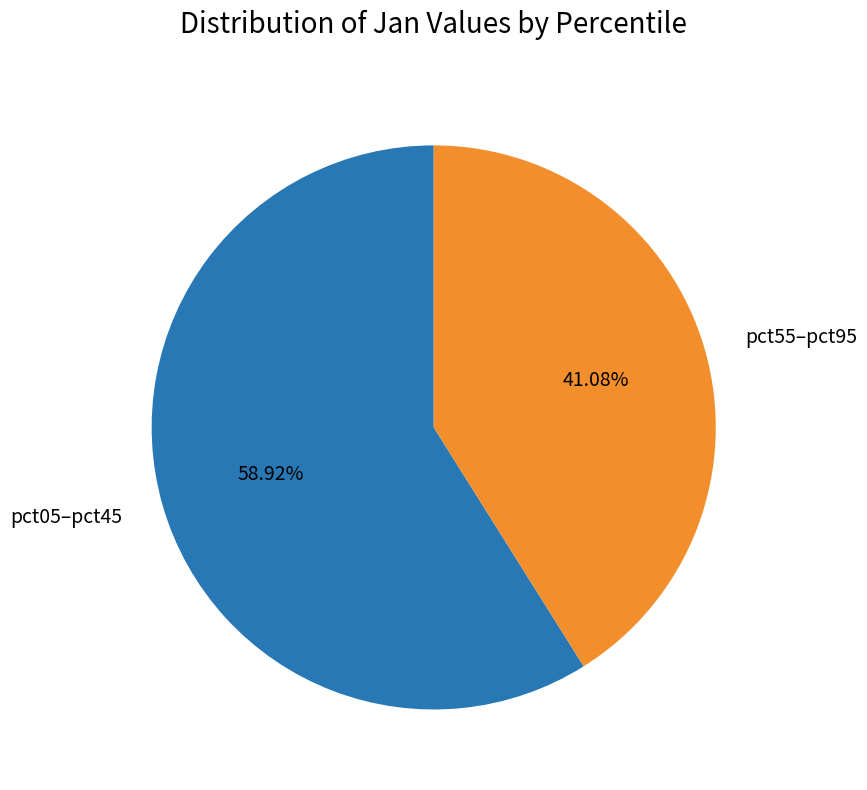

To the nearest percent, what is the difference between the largest and smallest slice percentages?

18%